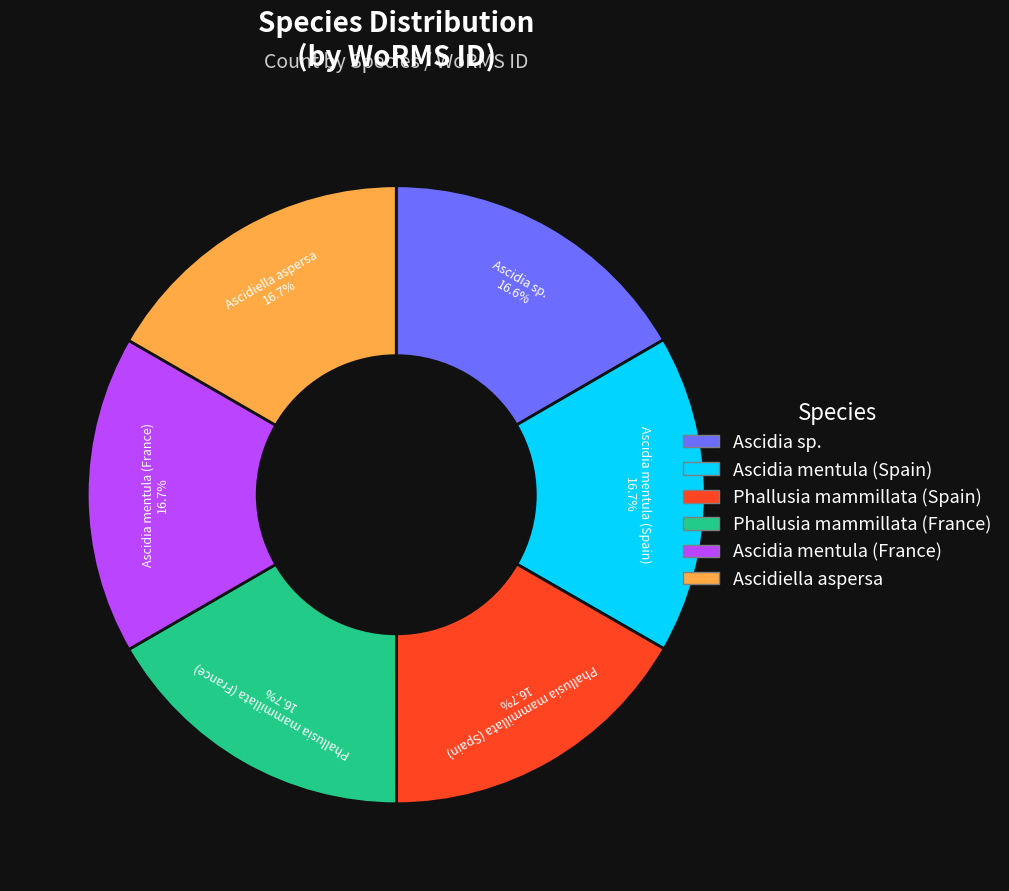

To the nearest percent, what portion does Ascidia mentula (Spain) represent?

17%